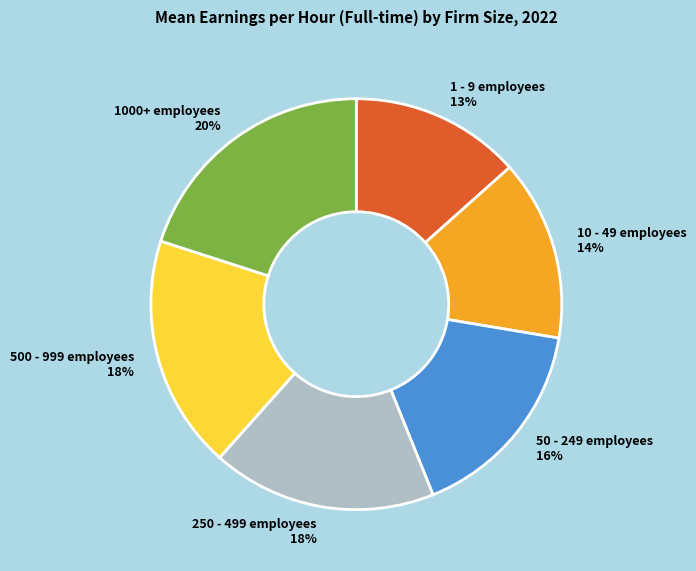

Between 50 - 249 employees and 1000+ employees, which is larger?

1000+ employees